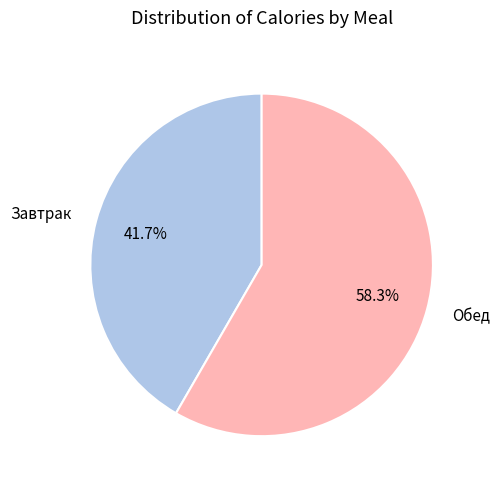

What percentage is the Обед slice, to the nearest percent?

58%